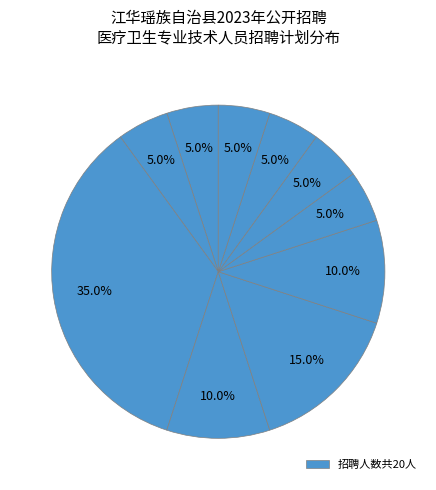

Does any single category account for the majority?

No